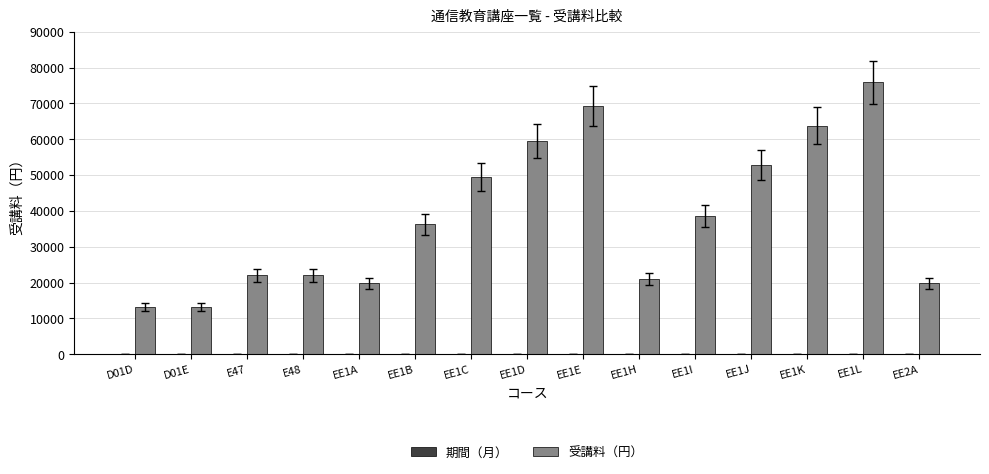

Where is 受講料（円） nearest to the value 44550?

EE1C